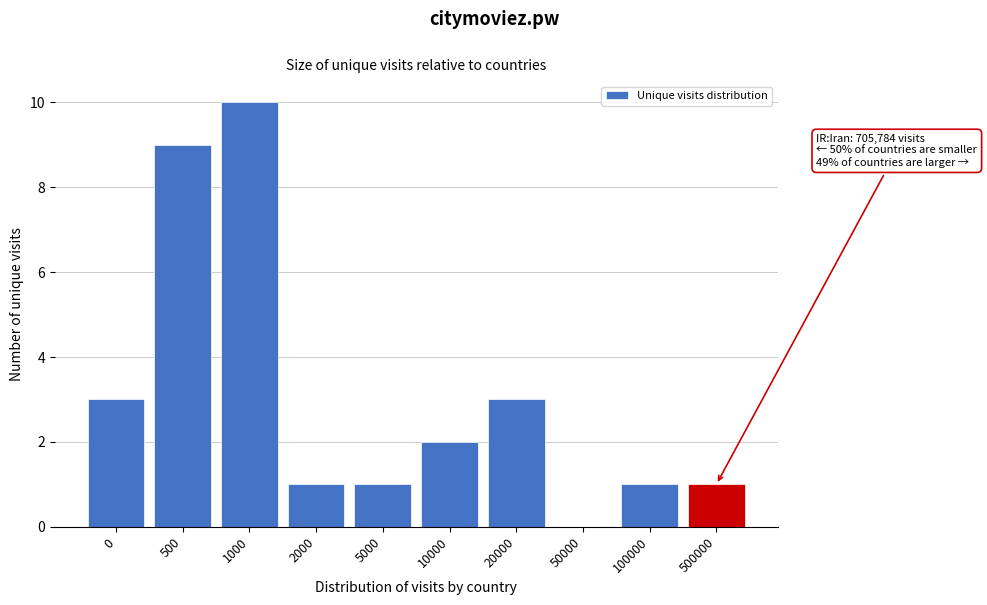

Reading left to right, what are all the values shown in this chart?

0=3	500=9	1000=10	2000=1	5000=1	10000=2	20000=3	50000=0	100000=1	500000=1